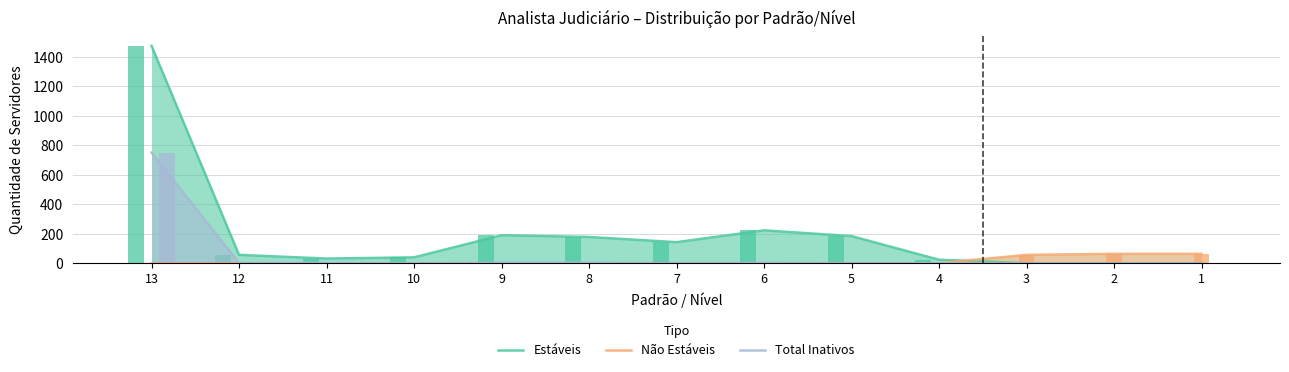

Reading right to left, list all the values displayed in this chart.

Estáveis: 0	0	0	24	184	223	143	178	190	40	32	57	1473
Não Estáveis: 64	64	57	0	0	0	0	0	0	0	0	0	0
Total Inativos: 0	0	0	0	0	3	1	3	3	0	2	2	750